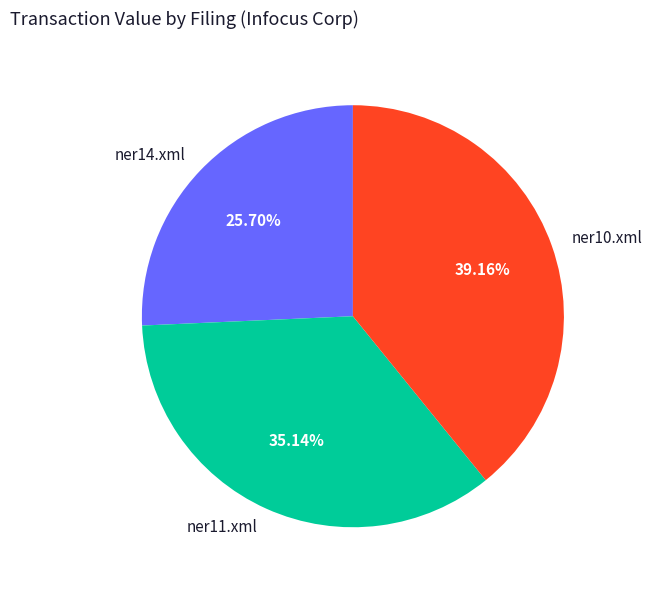

Which has a higher value, ner11.xml or ner10.xml?

ner10.xml